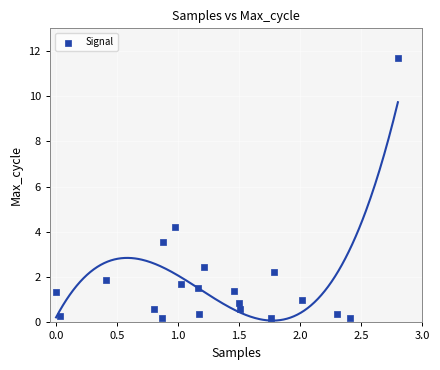

What Y value in the scatter plot is closest to 5?

4.2